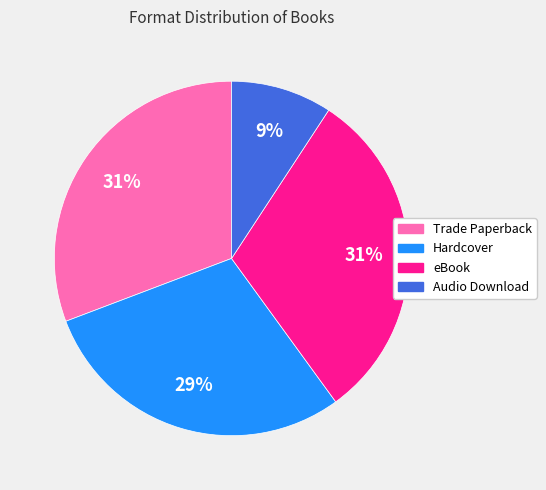

How many segments does this pie chart have?

4